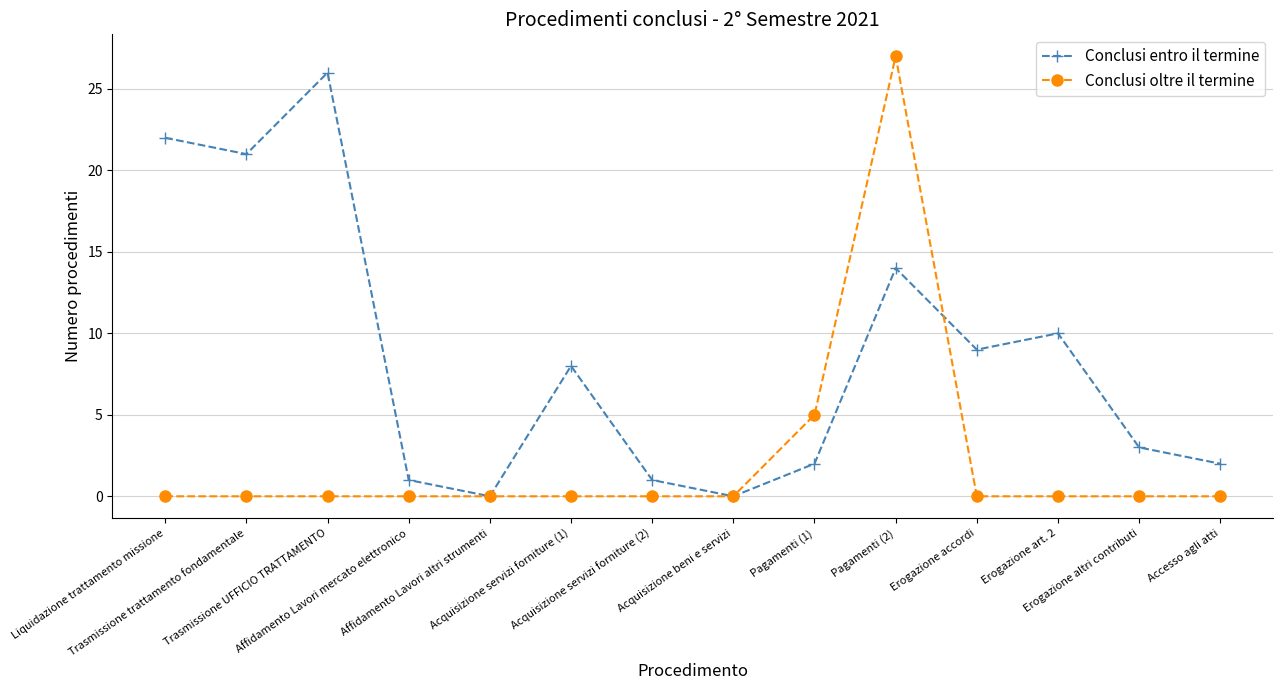

What is the difference between the maximum and second lowest values in the Conclusi oltre il termine series?

27